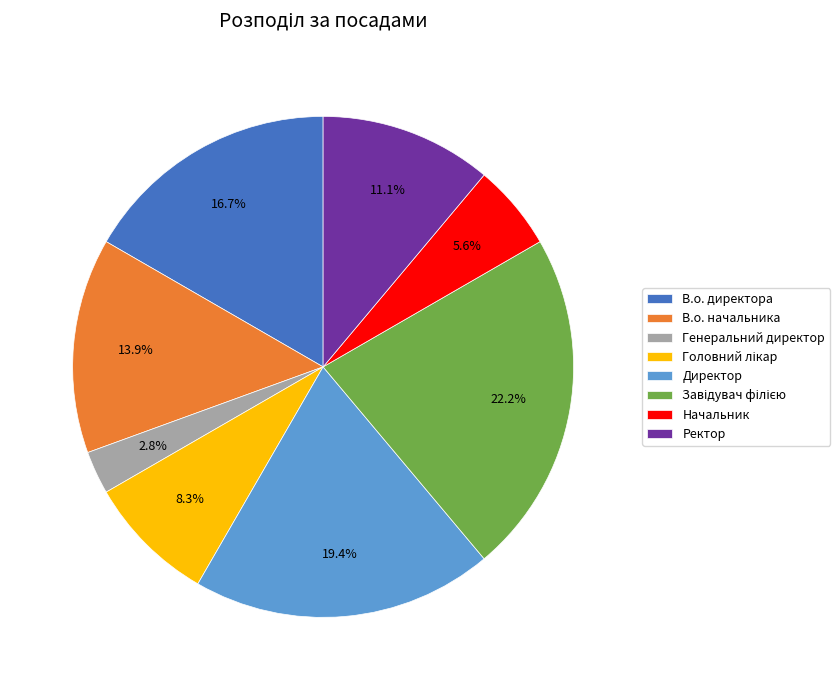

How much of the chart is everything except Начальник?

94.4%